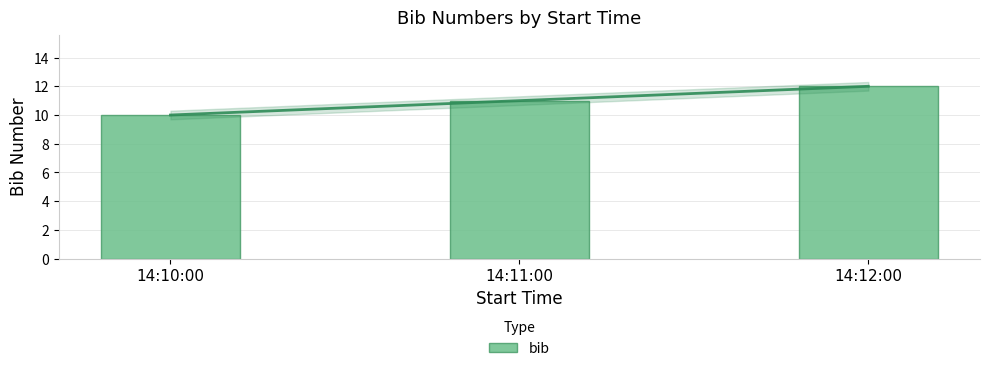

Where does the data first go above 11?

14:12:00